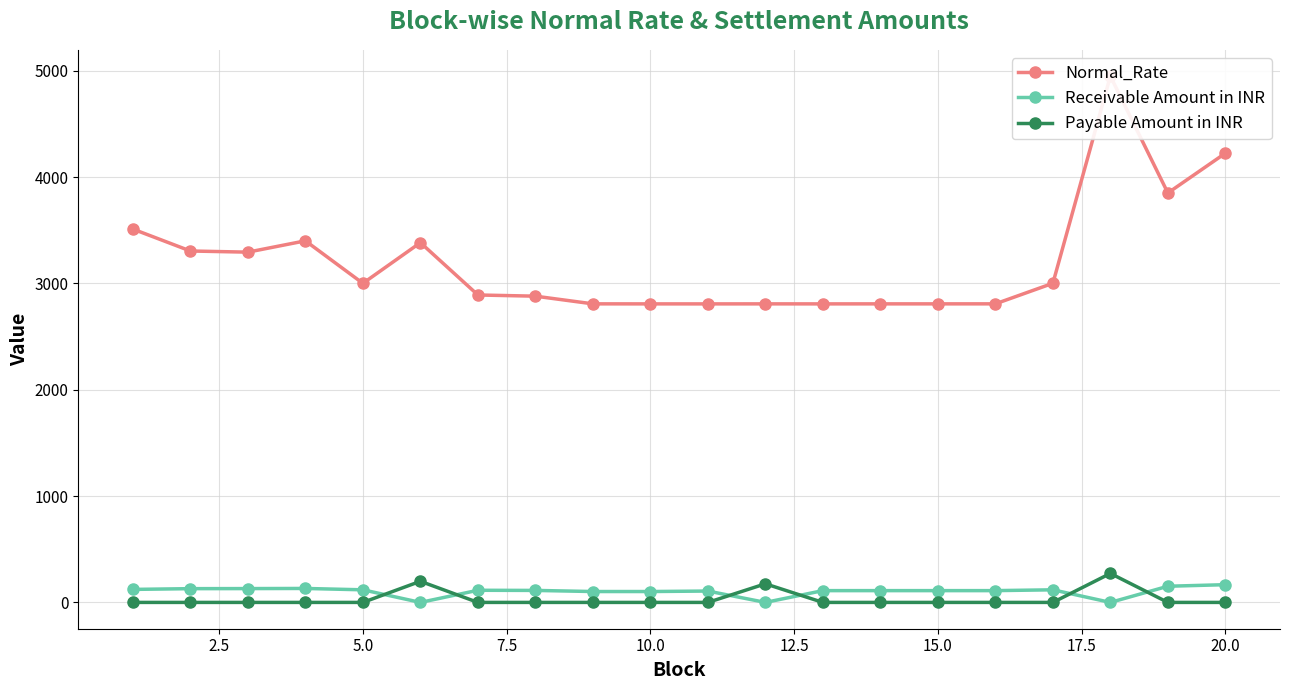

True or false: Payable Amount in INR has more than 1 points higher than both neighbors.

True